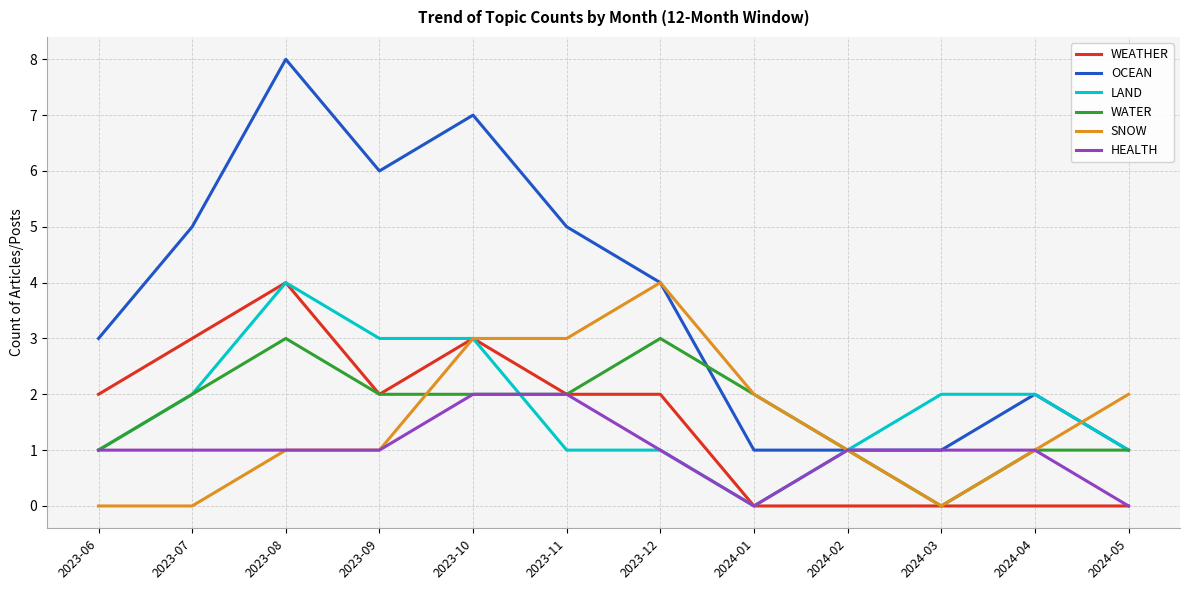

What is the sum of all WEATHER values?

18